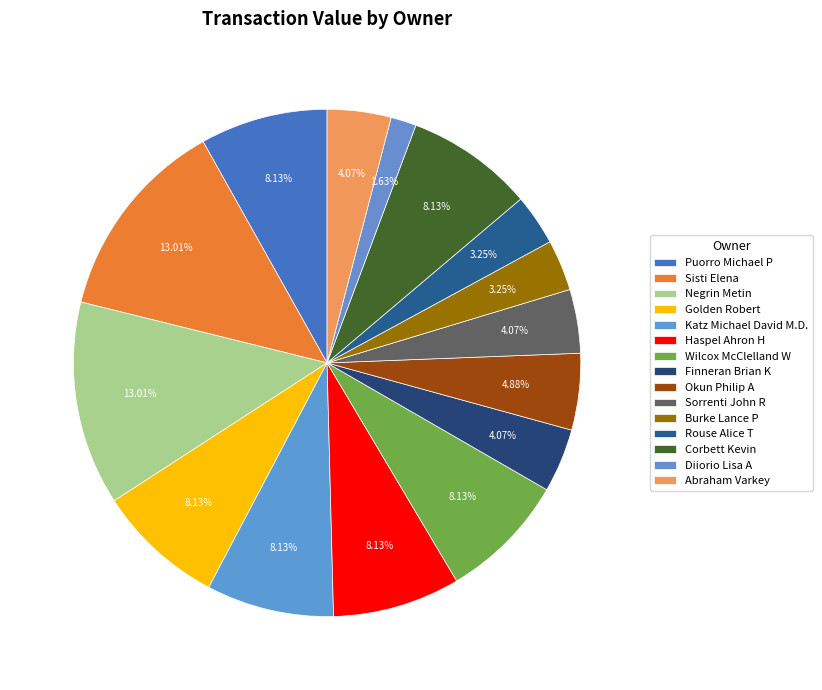

Count the number of slices in the pie.

15